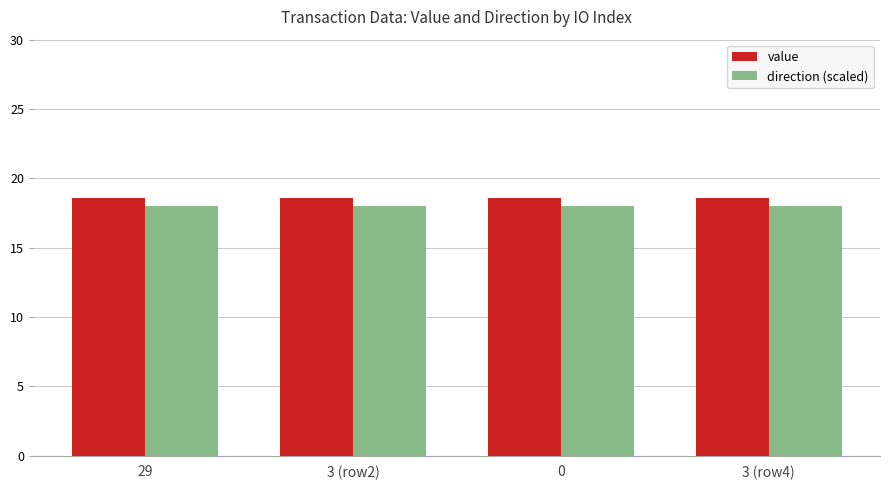

Reading right to left, list all the values displayed in this chart.

value: 3 (row4)=18.6	0=18.6	3 (row2)=18.6	29=18.6
direction (scaled): 3 (row4)=18.0	0=18.0	3 (row2)=18.0	29=18.0